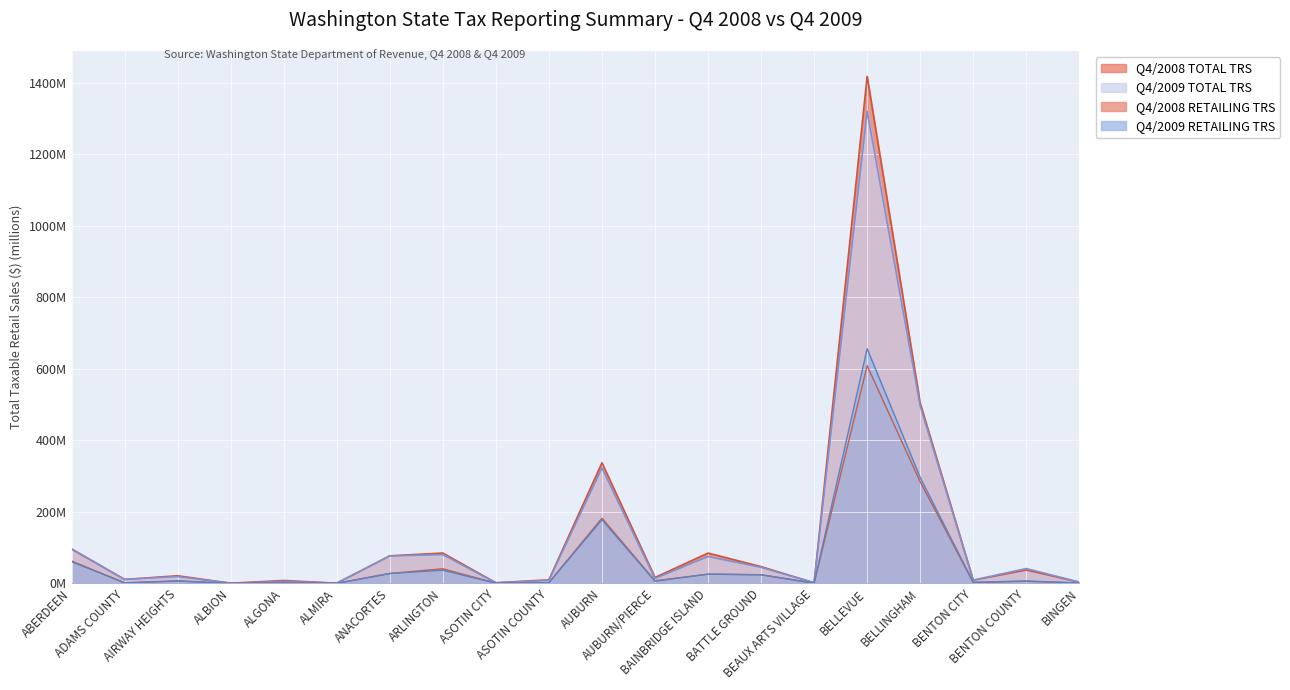

Between ADAMS COUNTY and ARLINGTON, which is larger?

ARLINGTON